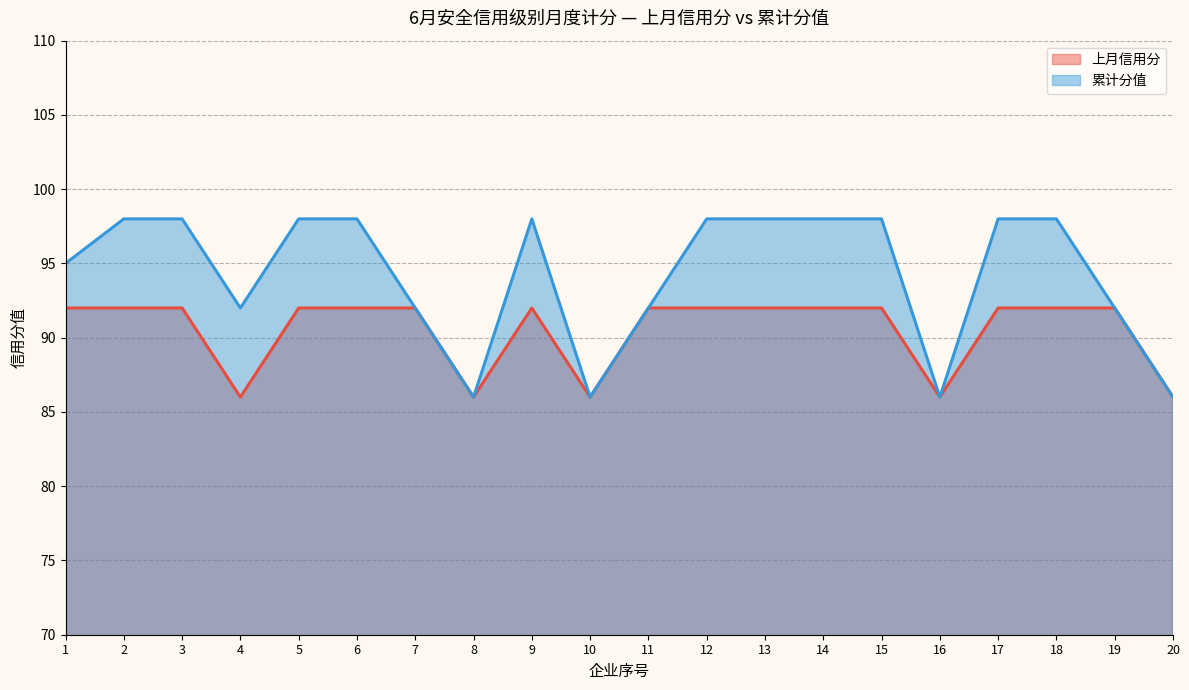

True or false: 累计分值 has a value of 31 at 12.

False